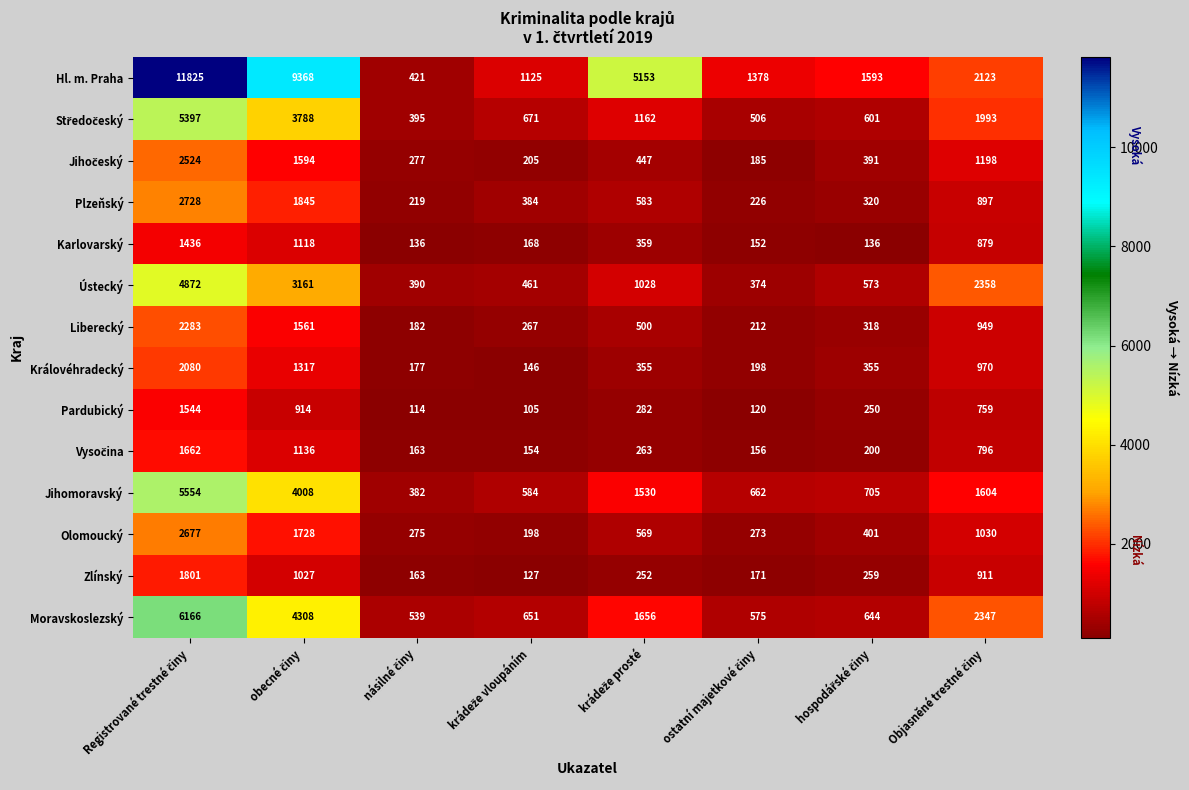

At how many categories does at least one series exceed 4451?

3